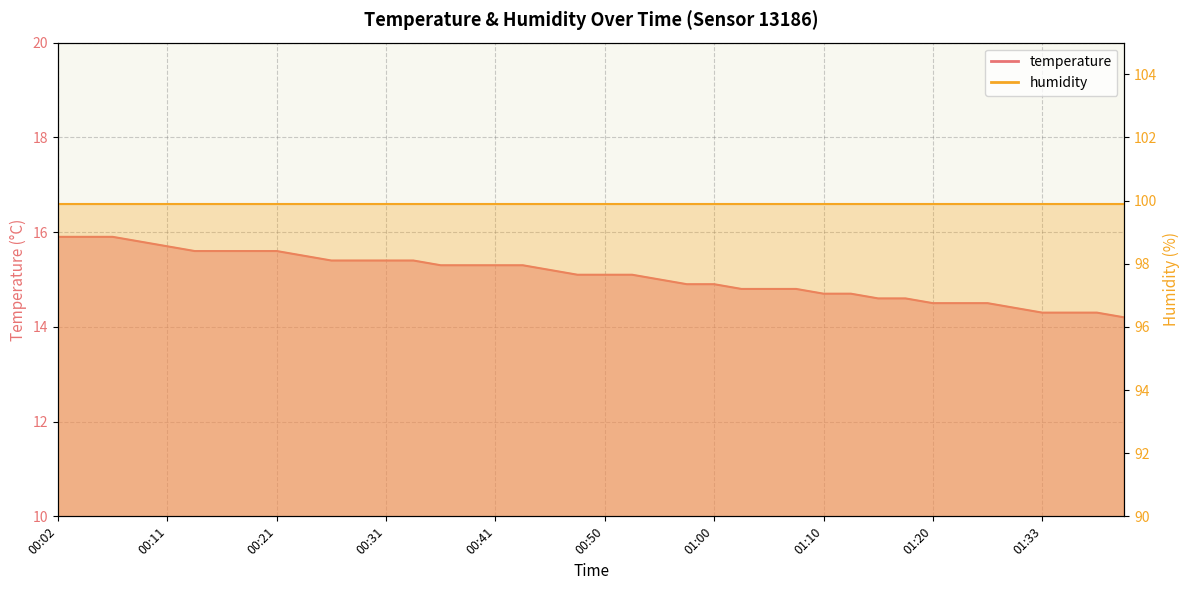

What is the greatest value displayed?

15.9